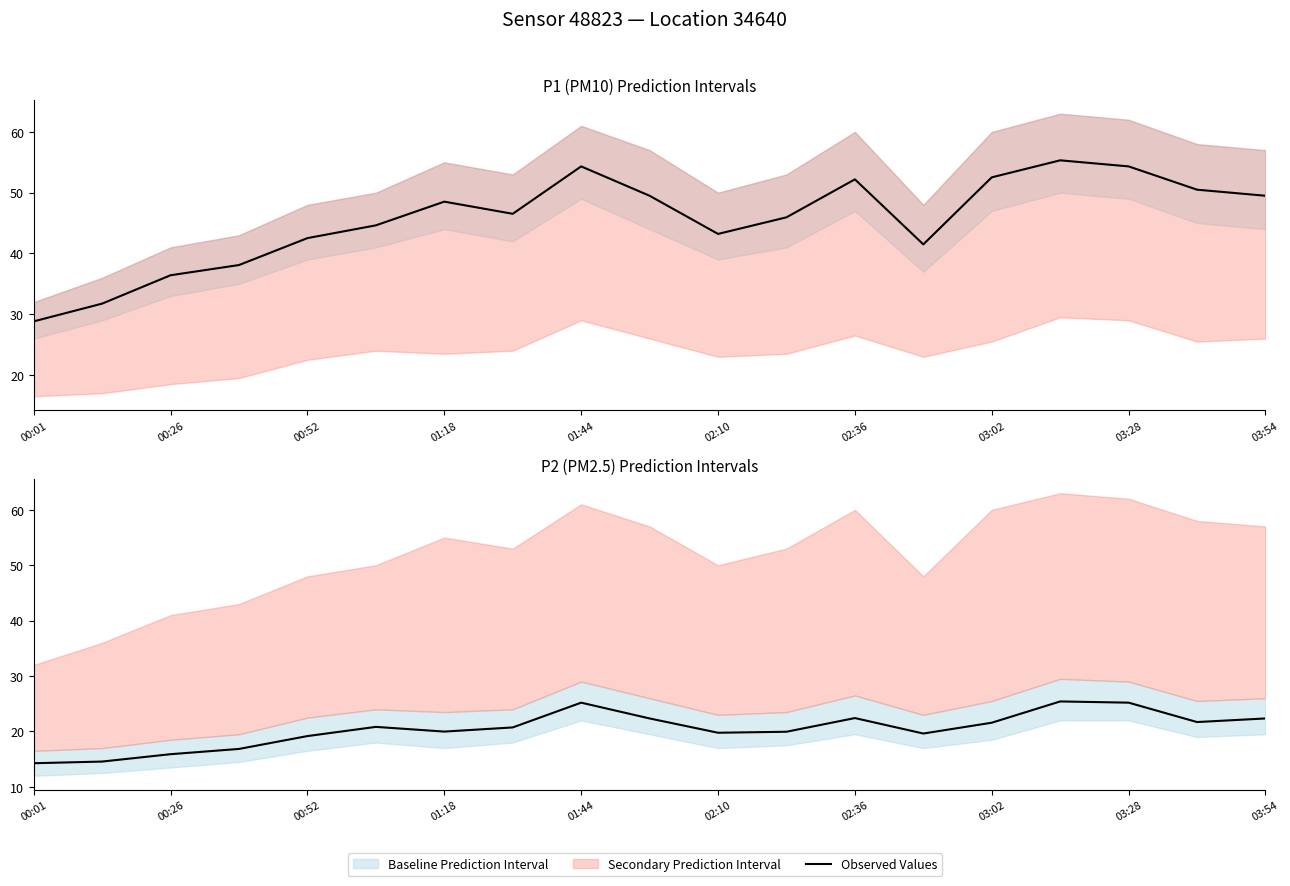

What is the difference between the second highest and second lowest values?

10.6